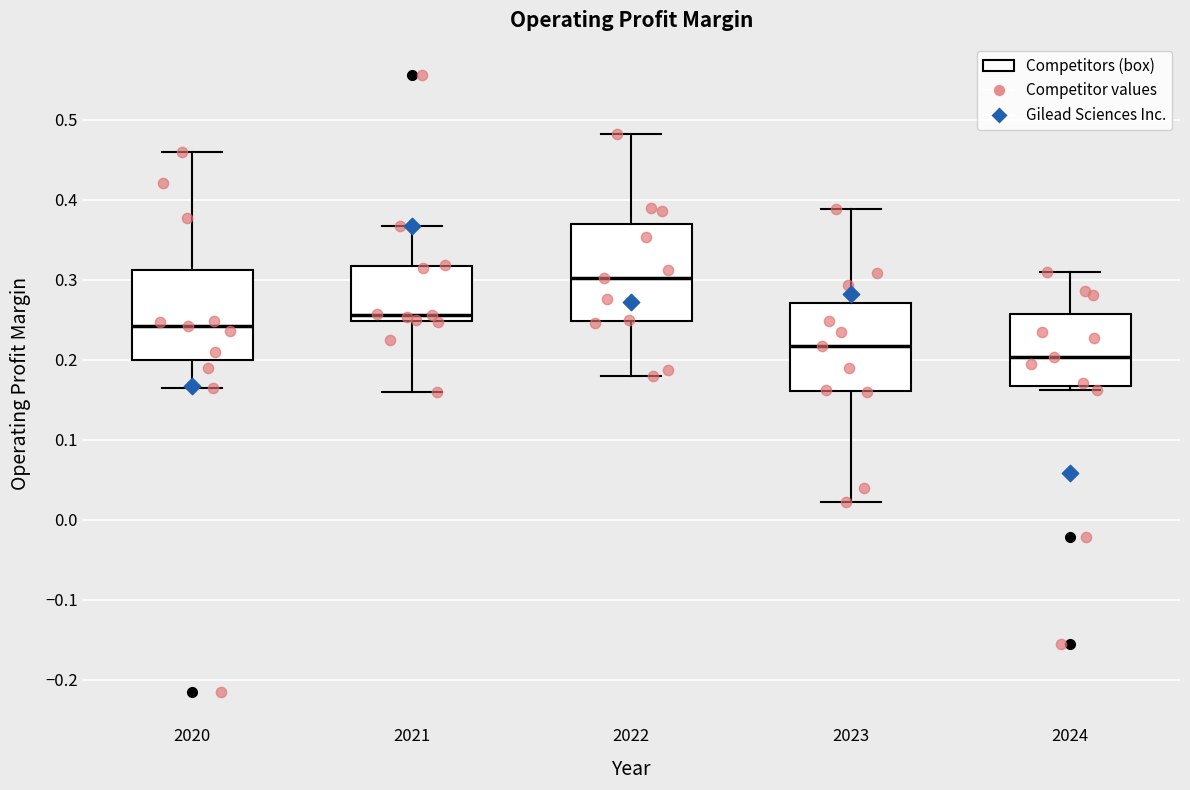

Reading left to right, transcribe this box plot: for each box, give where its median line is, the range the box spans, and where its two whiskers end, as read against the y-axis. The values are not printed on the chart, so give them approximately, as read against the axis.

2020: median 0.24, box 0.20 to 0.31, whiskers 0.16 to 0.46
2021: median 0.26, box 0.25 to 0.32, whiskers 0.16 to 0.37
2022: median 0.30, box 0.25 to 0.37, whiskers 0.18 to 0.48
2023: median 0.22, box 0.16 to 0.27, whiskers 0.02 to 0.39
2024: median 0.20, box 0.17 to 0.26, whiskers 0.16 to 0.31